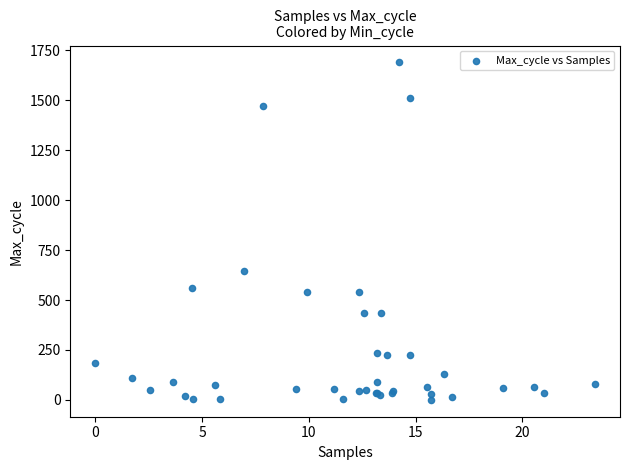

What Y value in the scatter plot is closest to 845?

645